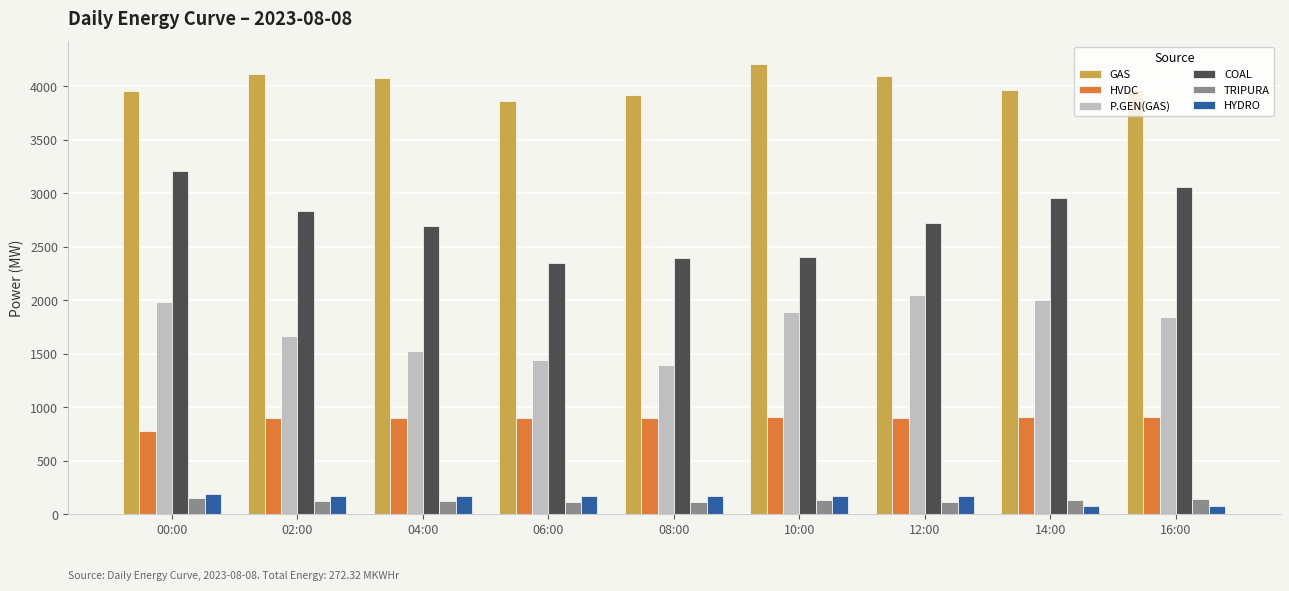

What is the sum of all COAL values?

24618